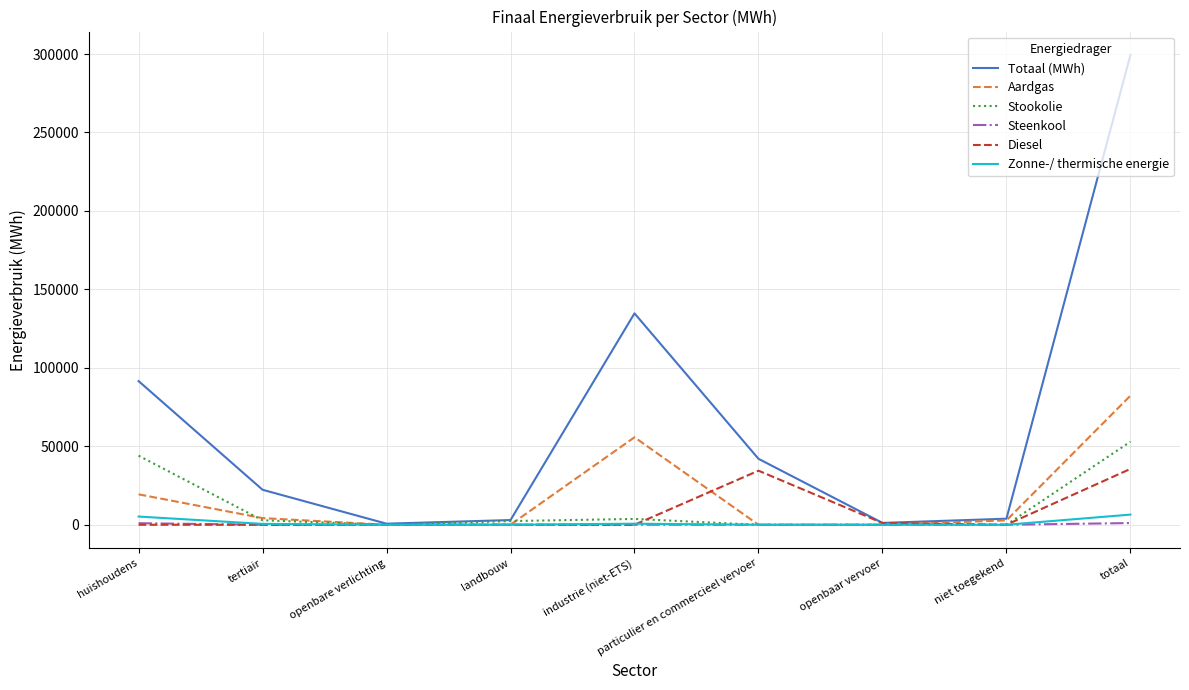

Is it true that Diesel equals 0.0 at huishoudens?

True